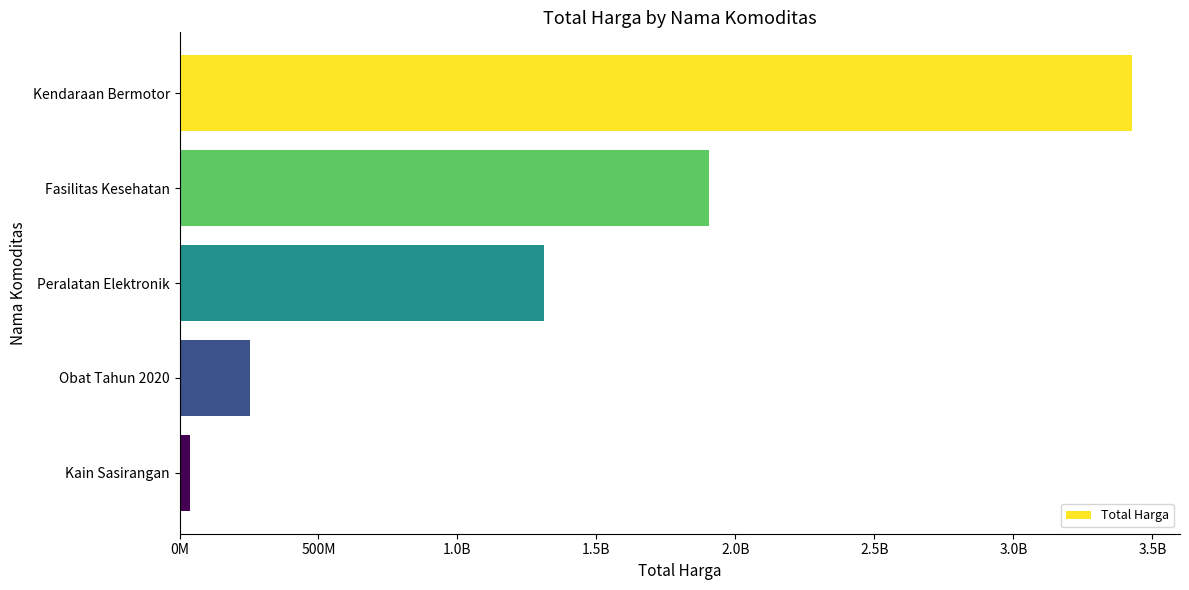

What is the smallest value displayed?

38075000